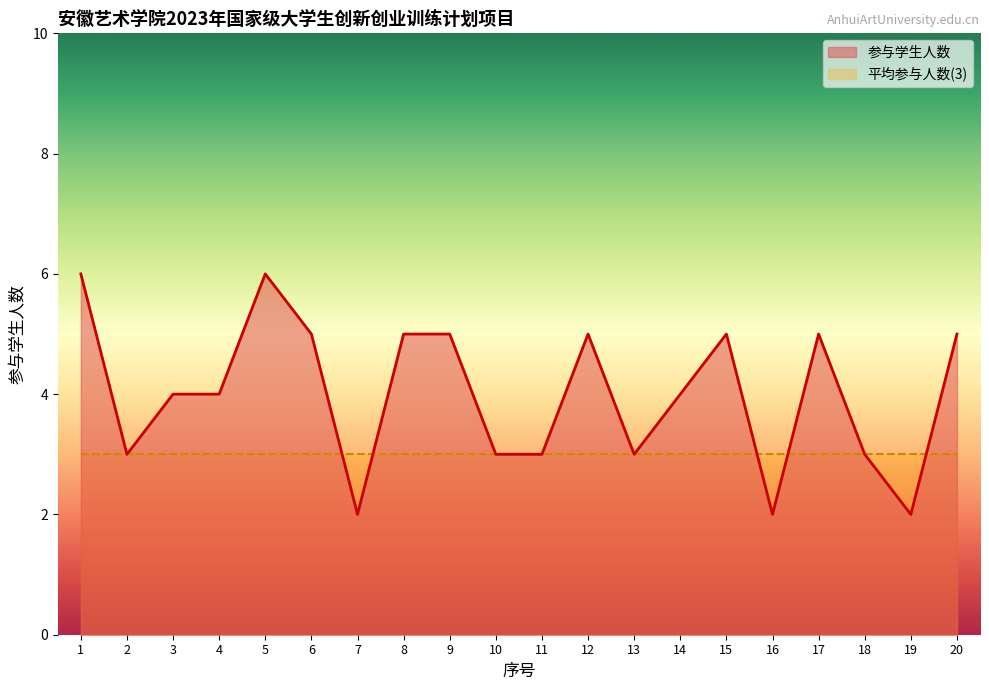

Where is the first local maximum?

5